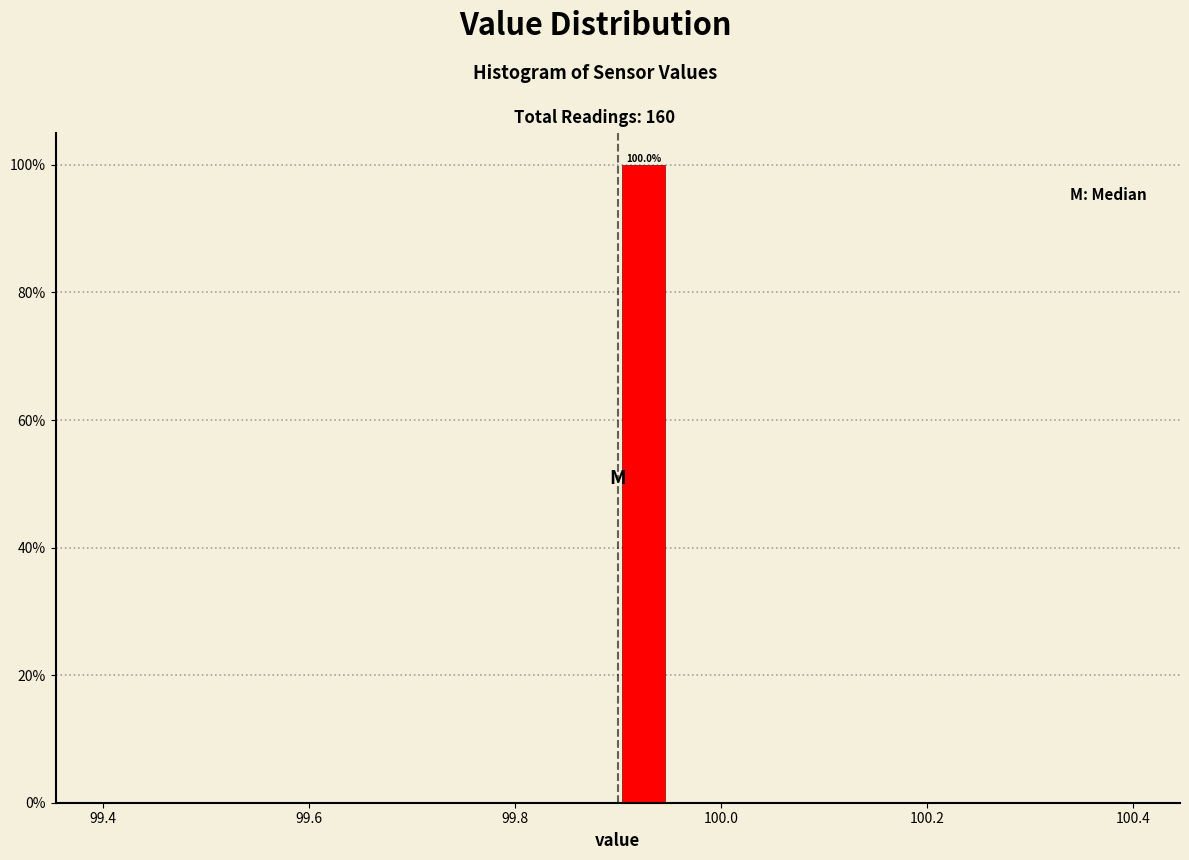

Read against the x-axis, roughly where is the centre of the tallest bar?

99.92